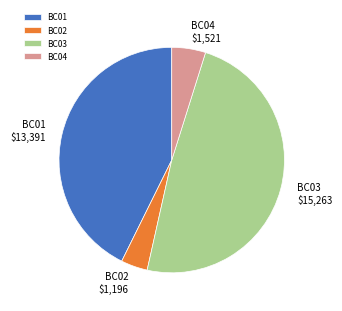

Which slice is the smallest?

BC02